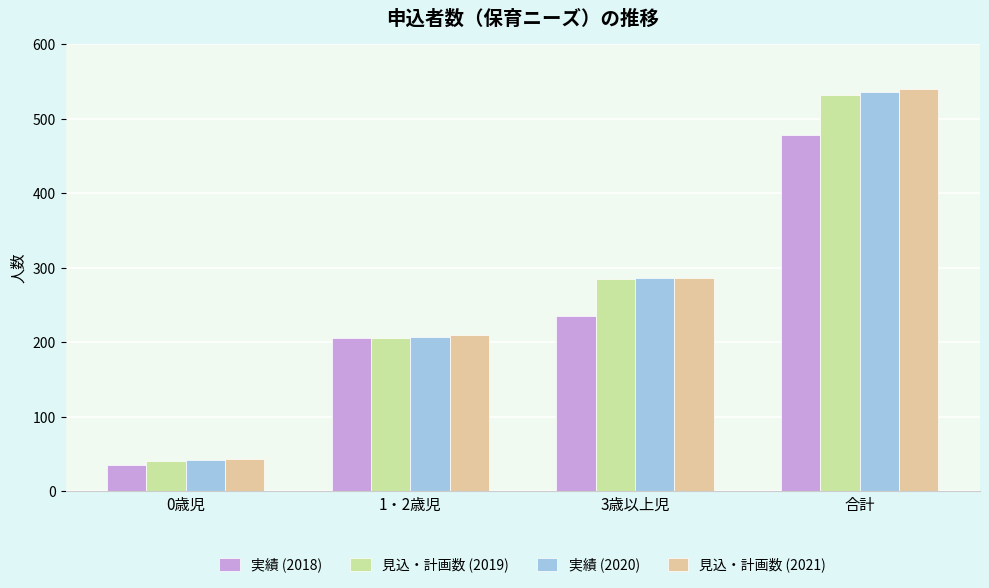

What is the label of the 1st bar from the left?

0歳児